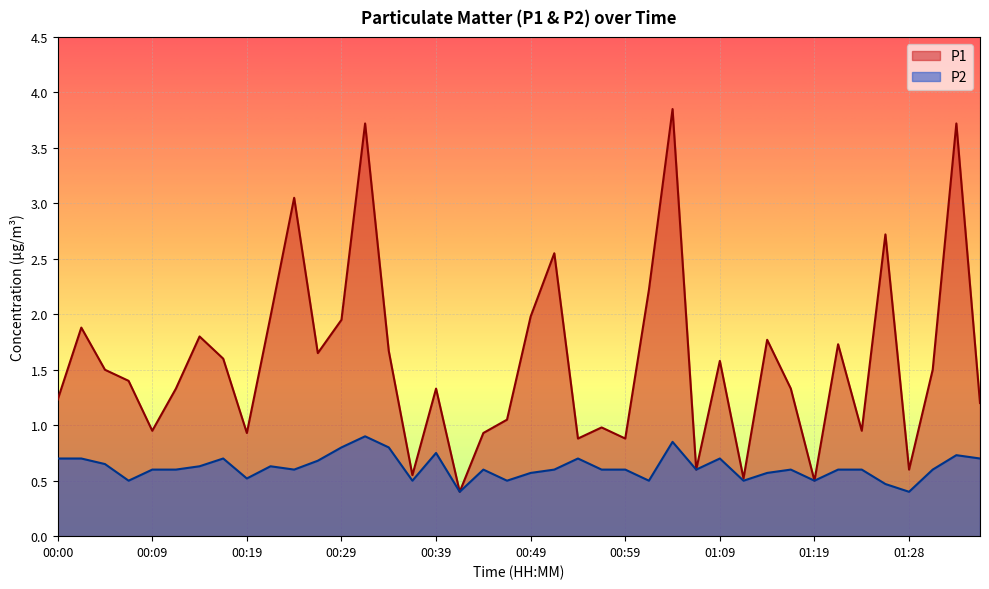

Reading left to right, what are all the values shown in this chart?

P1: 1.2	1.9	1.5	1.4	0.9	1.3	1.8	1.6	0.9	2.0	3.0	1.6	1.9	3.7	1.7	0.6	1.3	0.4	0.9	1.1	2.0	2.5	0.9	1.0	0.9	2.2	3.9	0.6	1.6	0.5	1.8	1.3	0.5	1.7	0.9	2.7	0.6	1.5	3.7	1.2
P2: 0.7	0.7	0.7	0.5	0.6	0.6	0.6	0.7	0.5	0.6	0.6	0.7	0.8	0.9	0.8	0.5	0.8	0.4	0.6	0.5	0.6	0.6	0.7	0.6	0.6	0.5	0.8	0.6	0.7	0.5	0.6	0.6	0.5	0.6	0.6	0.5	0.4	0.6	0.7	0.7